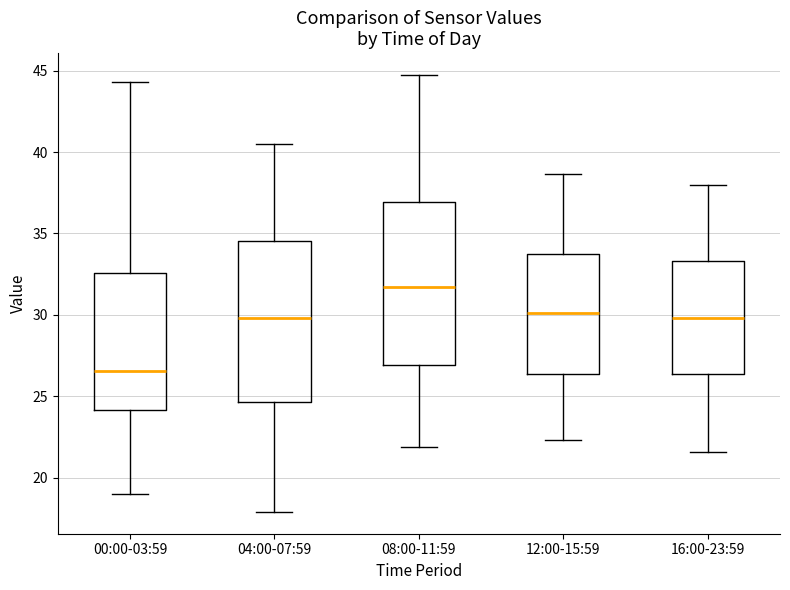

Reading left to right, read every box against the y-axis: the position of its median line, the range the box covers, and the ends of its whiskers. The values are not printed on the chart, so give them approximately, as read against the axis.

00:00-03:59: median 26.5, box 24.0 to 32.5, whiskers 19.0 to 44.5
04:00-07:59: median 30.0, box 24.5 to 34.5, whiskers 18.0 to 40.5
08:00-11:59: median 31.5, box 27.0 to 37.0, whiskers 22.0 to 44.5
12:00-15:59: median 30.0, box 26.5 to 34.0, whiskers 22.5 to 38.5
16:00-23:59: median 30.0, box 26.5 to 33.5, whiskers 21.5 to 38.0